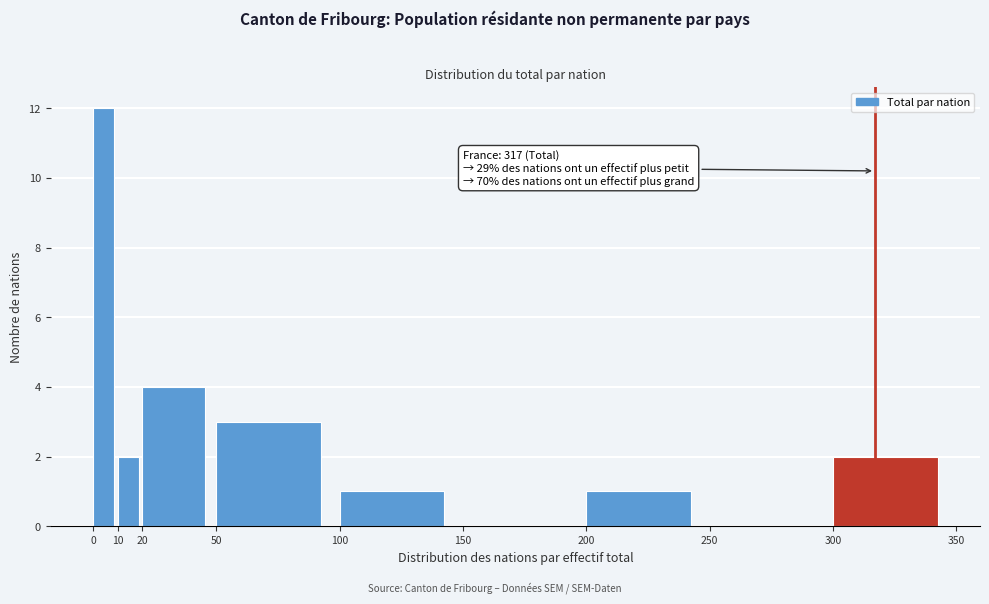

Which range on the x-axis has the tallest bar?

0 to 10